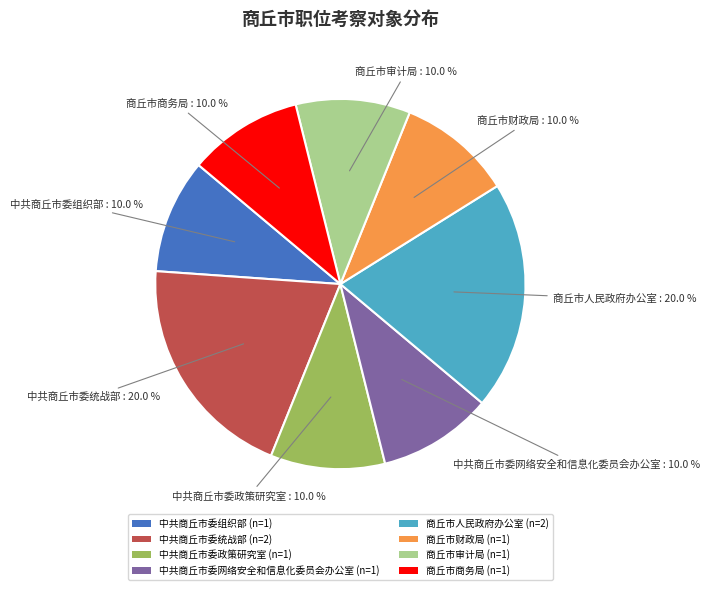

What percentage do 中共商丘市委网络安全和信息化委员会办公室 and 中共商丘市委政策研究室 together represent?

20.0%